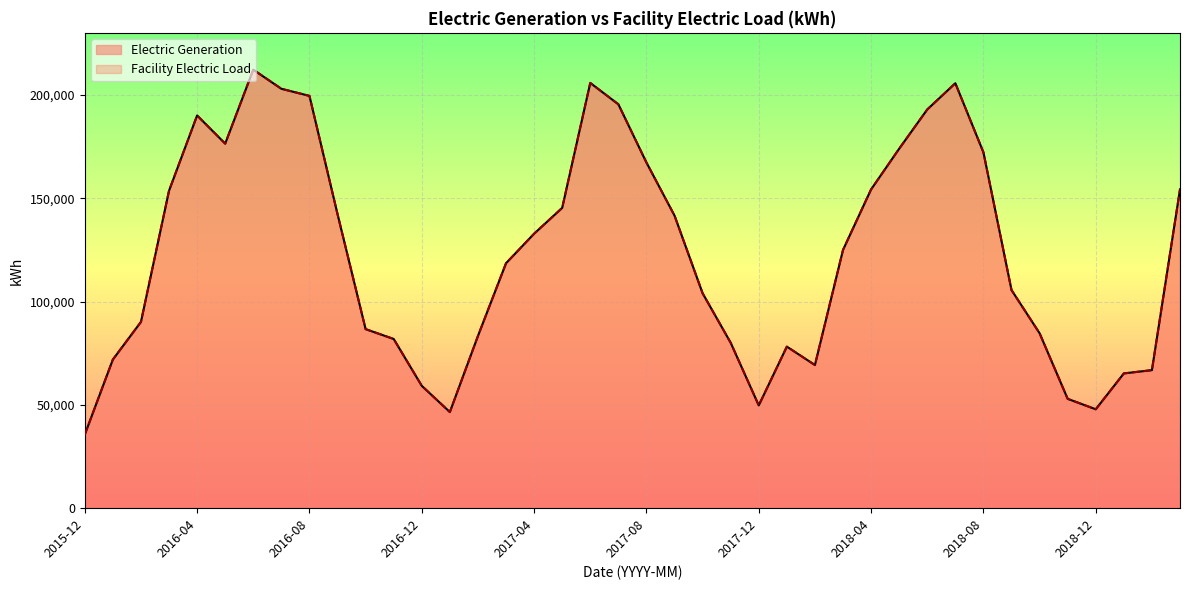

Does the chart display data point markers on the line(s)?

No